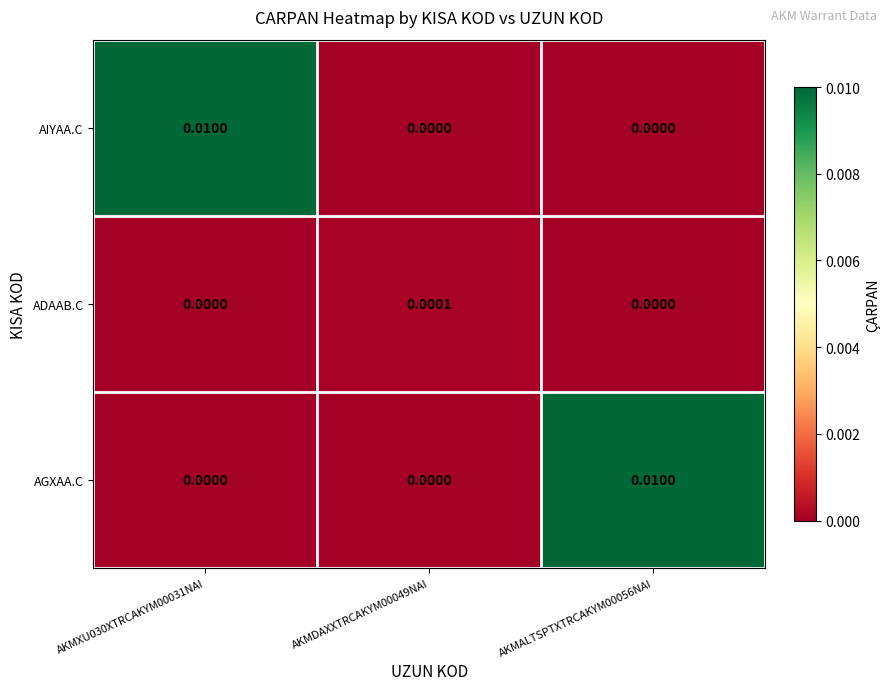

Between AKMXU030XTRCAKYM00031NAI and AKMDAXXTRCAKYM00049NAI, which series saw the biggest shift?

AIYAA.C